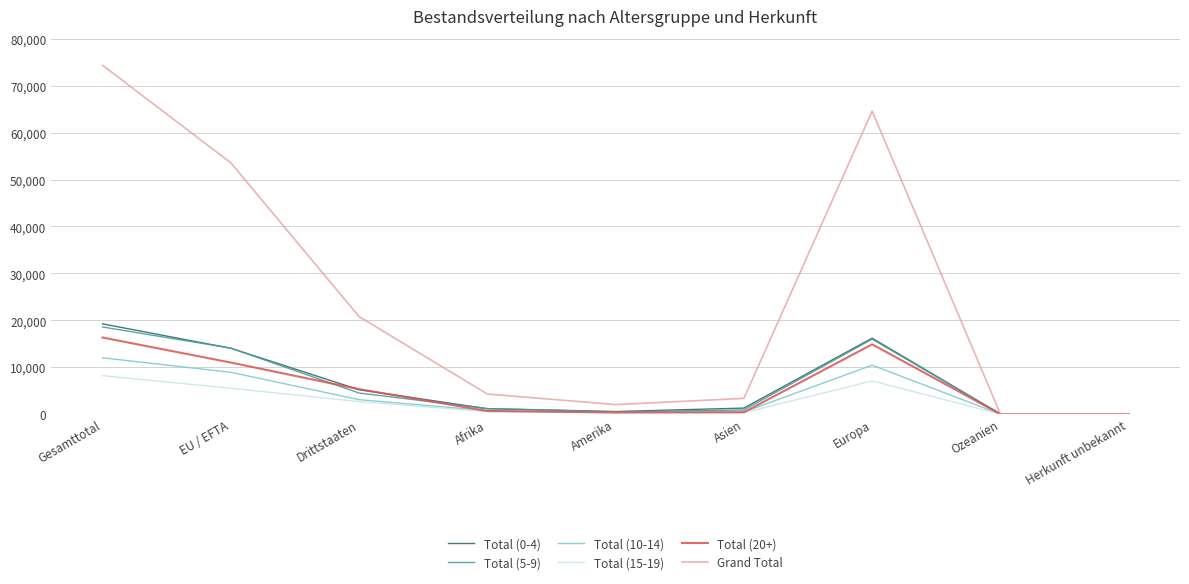

The Total (15-19) series shows 2672 at Drittstaaten. True or false?

True